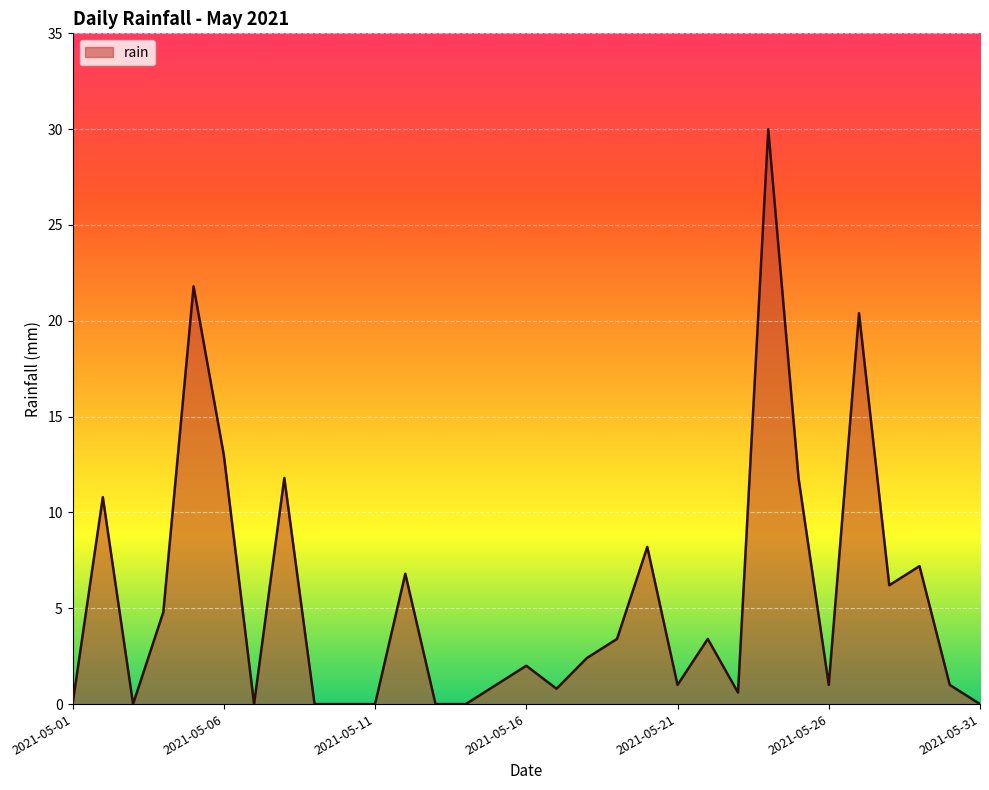

What is the maximum value shown in the chart?

30.0